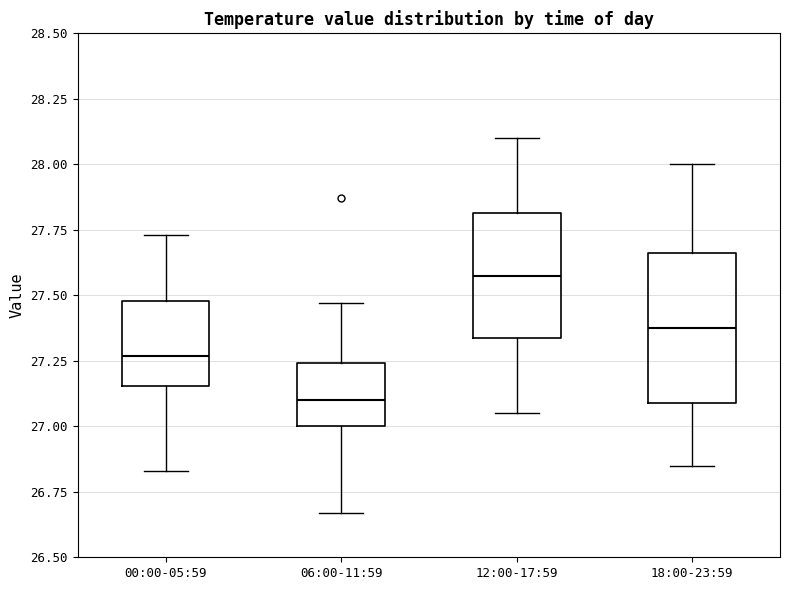

Reading left to right, read every box against the y-axis: the position of its median line, the range the box covers, and the ends of its whiskers. The values are not printed on the chart, so give them approximately, as read against the axis.

00:00-05:59: median 27.25, box 27.15 to 27.50, whiskers 26.85 to 27.75
06:00-11:59: median 27.10, box 27.00 to 27.25, whiskers 26.65 to 27.45
12:00-17:59: median 27.60, box 27.35 to 27.80, whiskers 27.05 to 28.10
18:00-23:59: median 27.40, box 27.10 to 27.65, whiskers 26.85 to 28.00